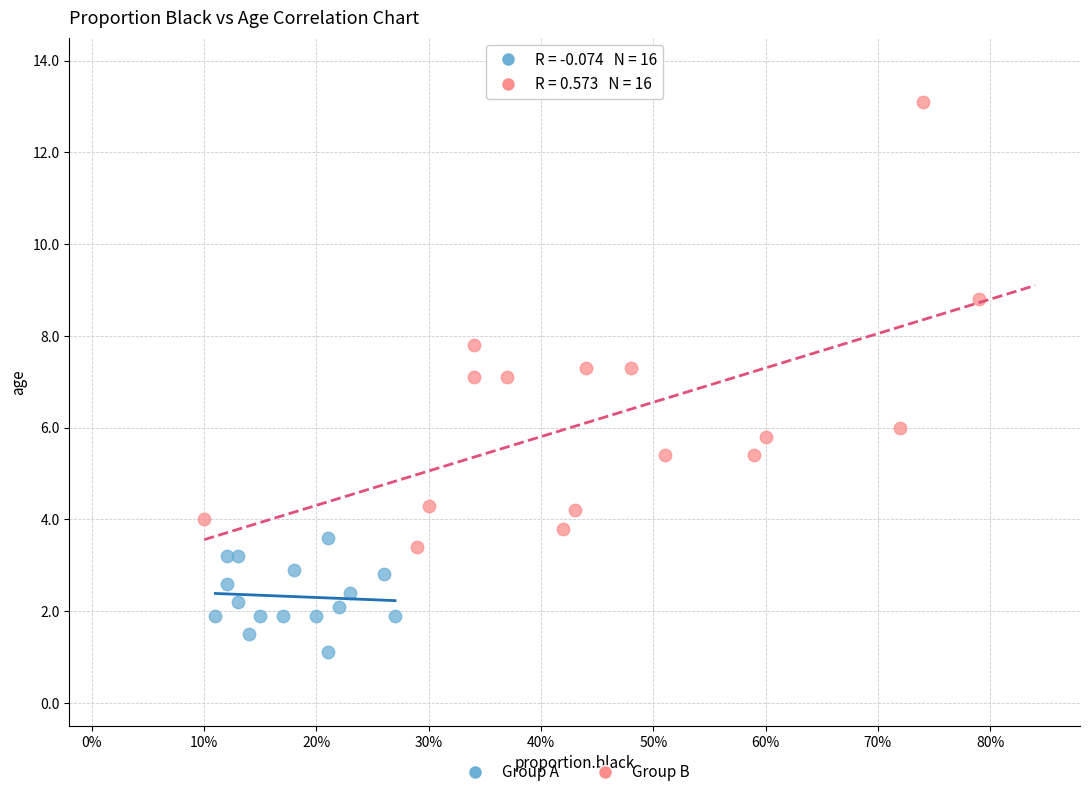

Which series reaches the maximum Y coordinate?

Group B